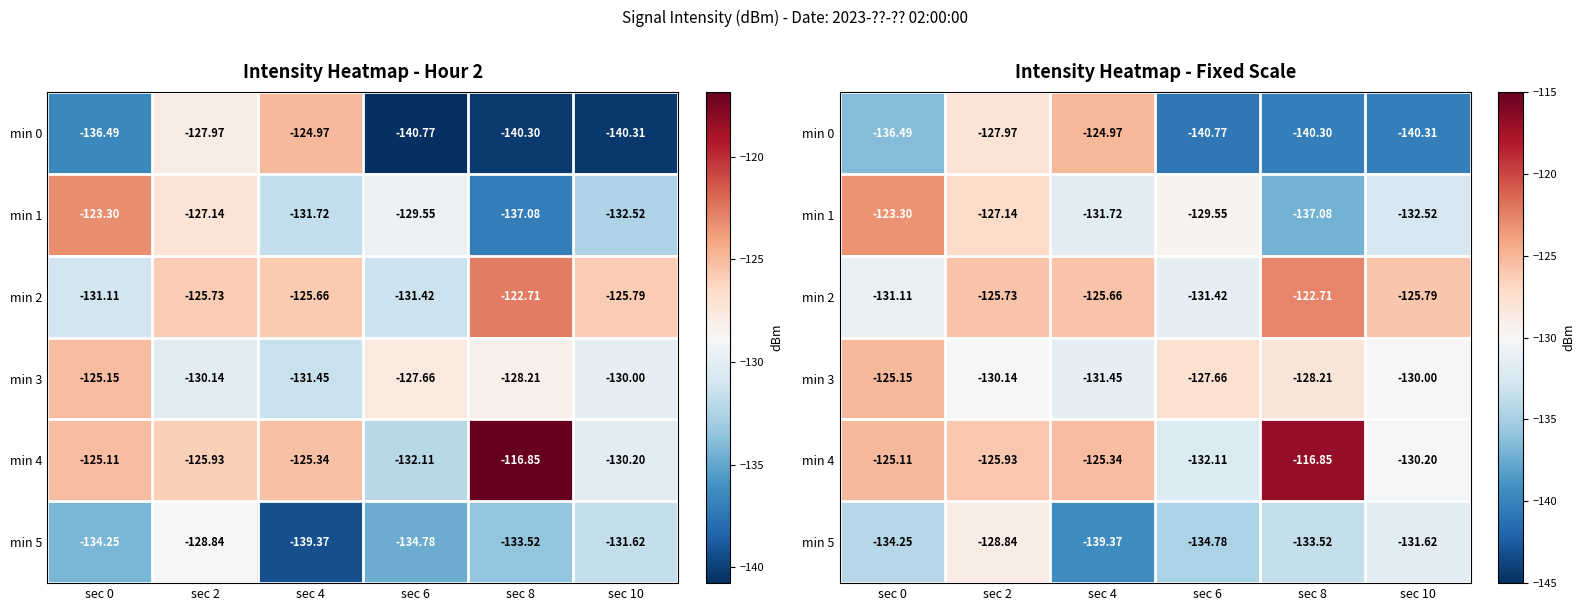

What is the difference between the highest and lowest values at sec 6?

13.1